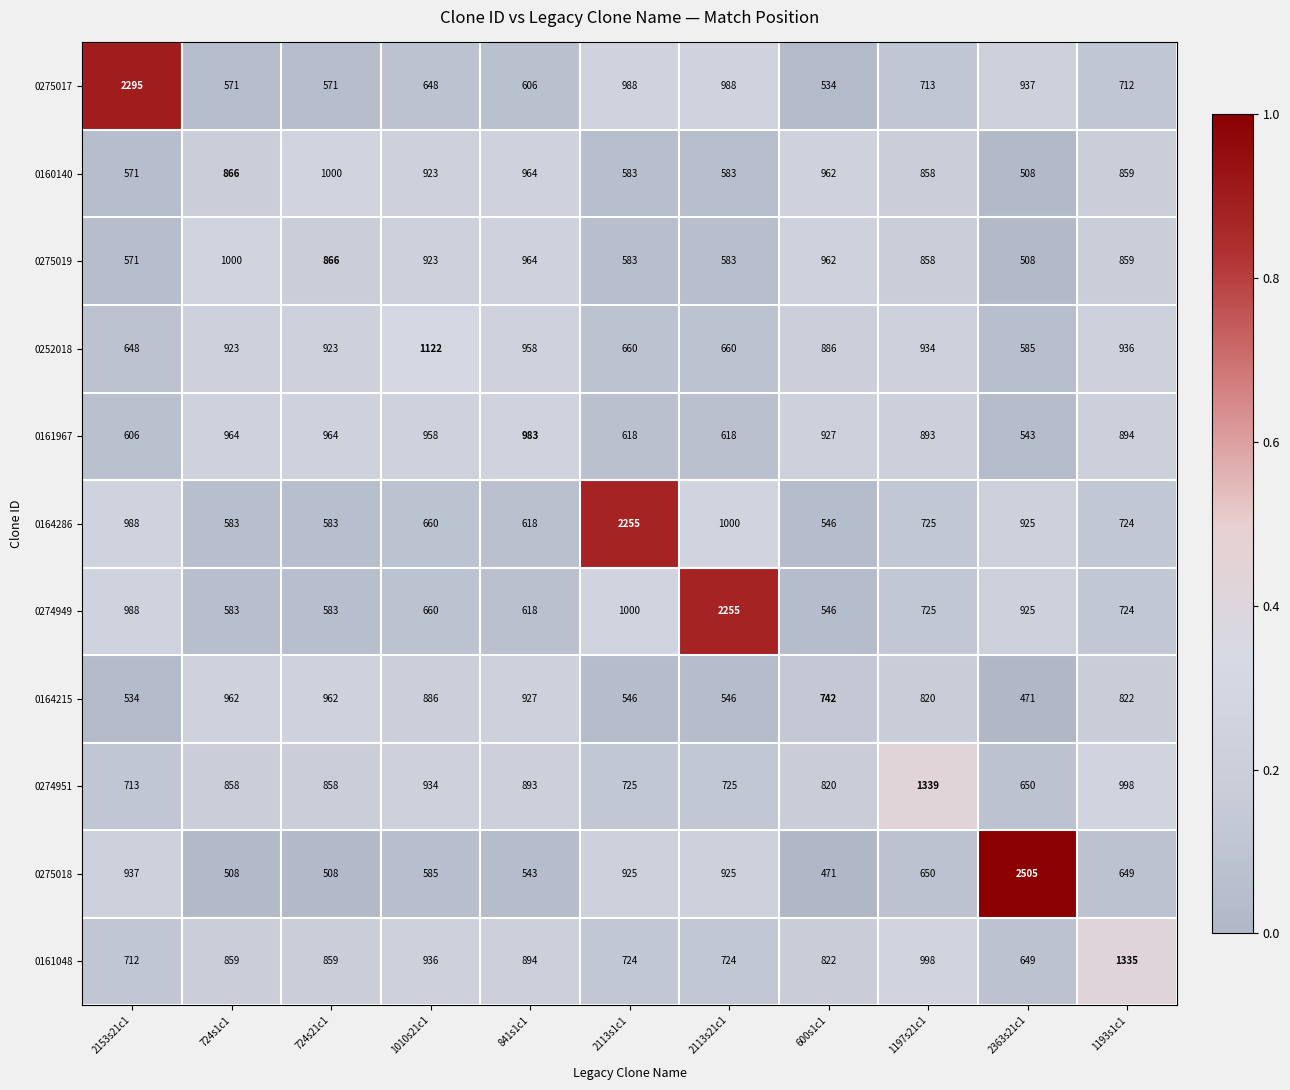

Which label corresponds to the largest value in the chart?

2363s21c1